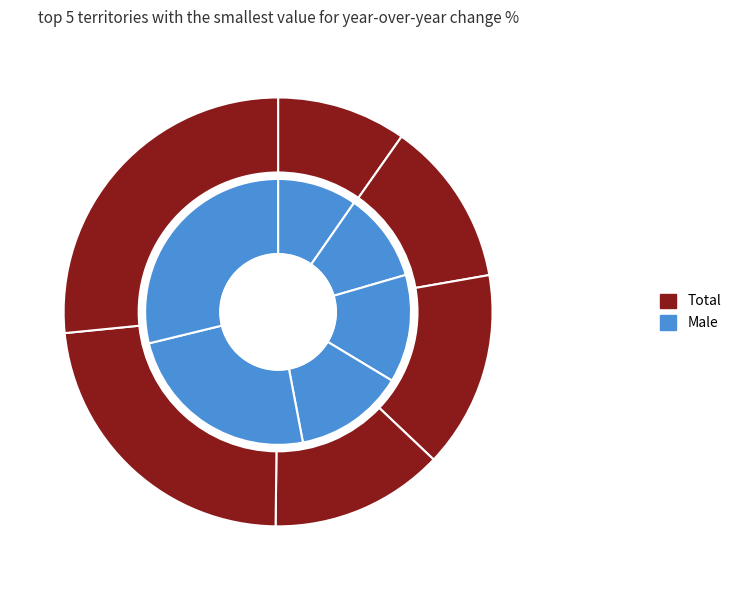

Rank the series by their average value, from highest to lowest.

Total, Male